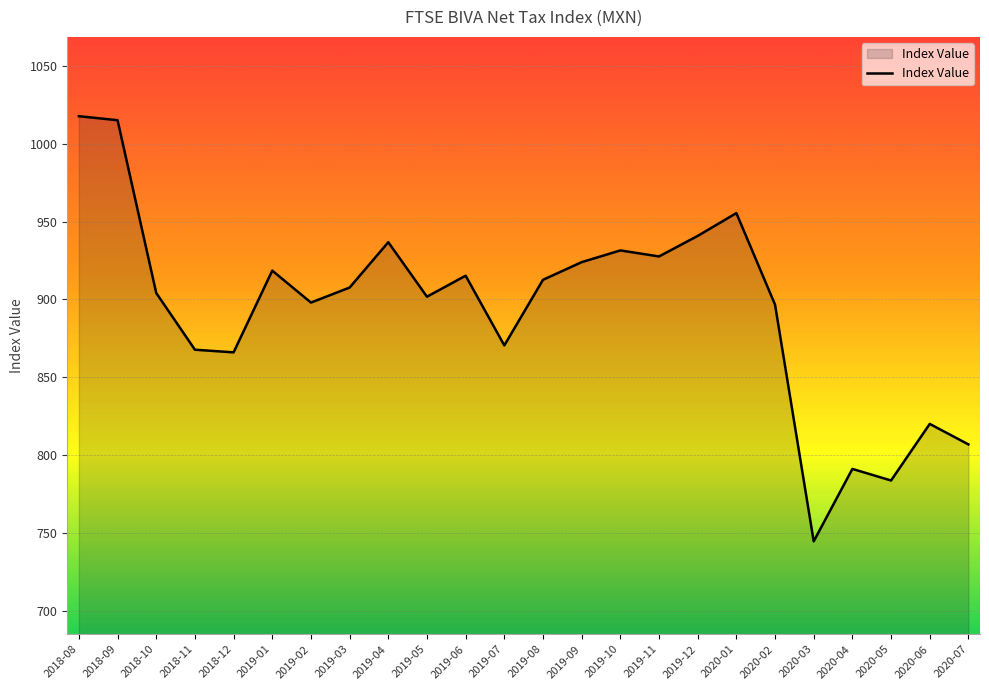

What is the average value?

893.9